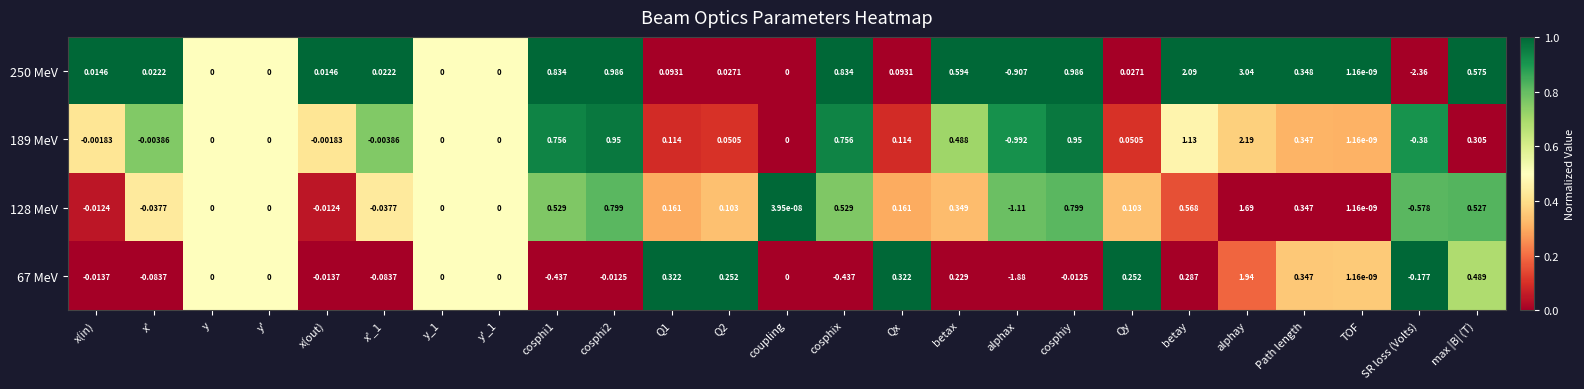

Which category has the highest value across all series?

alphay